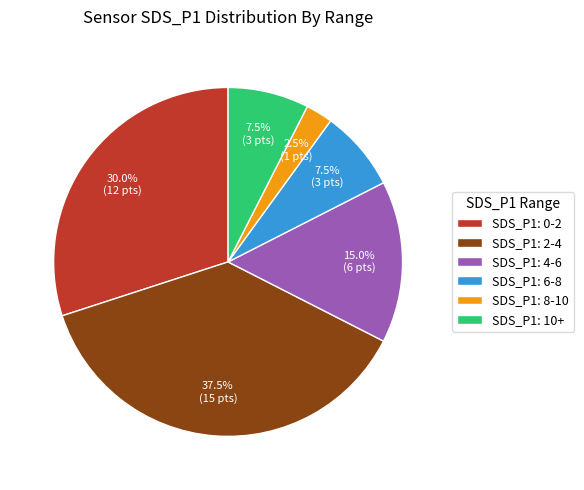

How much of the chart is everything except SDS_P1: 0-2?

70.0%